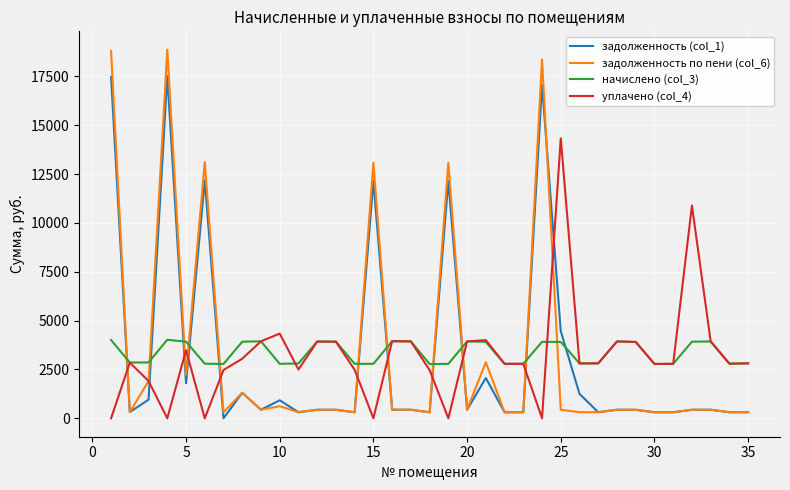

What is the greatest value displayed?

18858.0